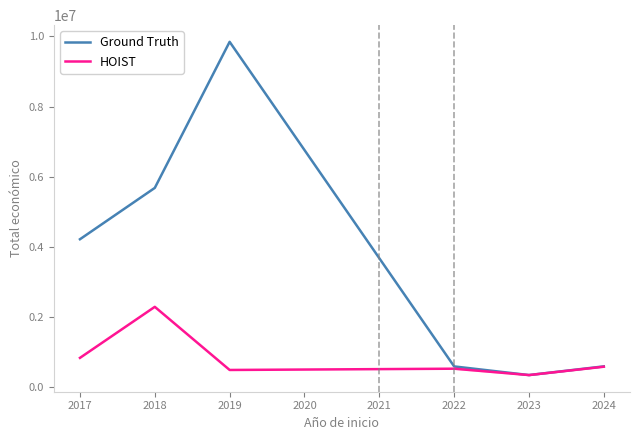

Between 2019 and 2024, which series saw the biggest shift?

Ground Truth